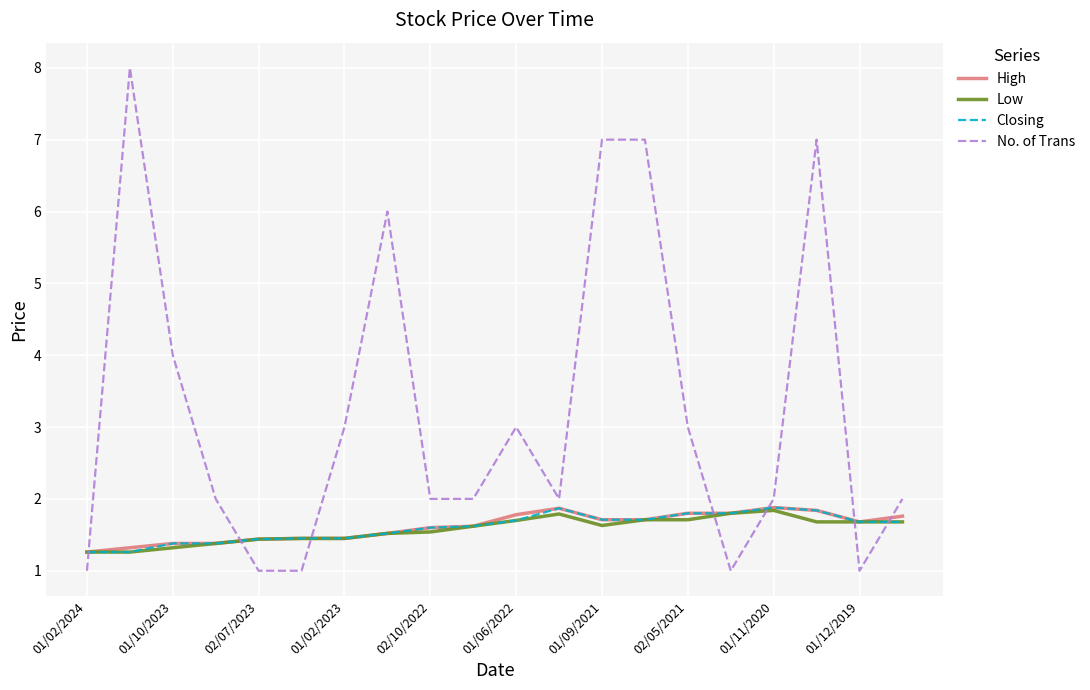

Which series has the largest total across all categories?

No. of Trans